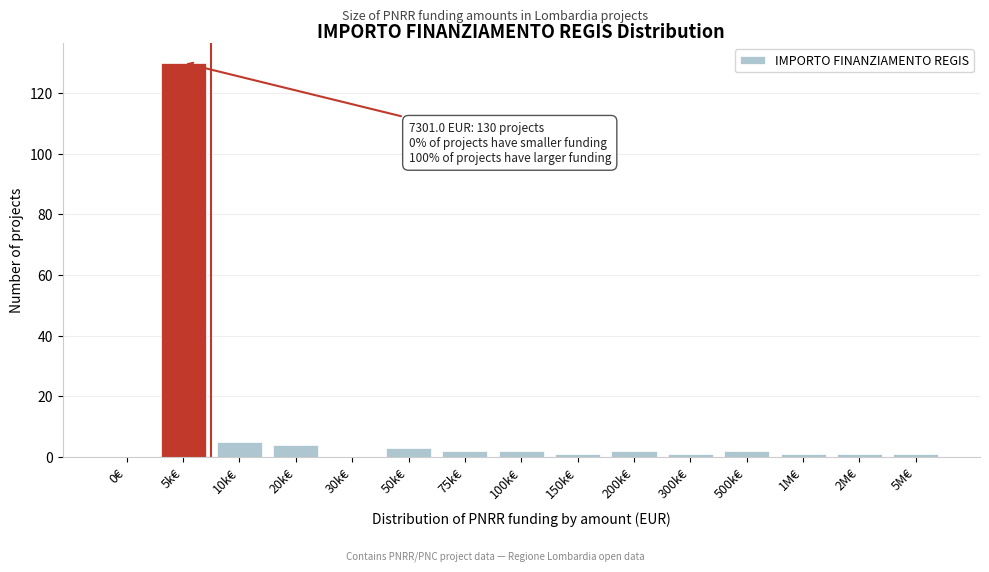

Reading right to left, what are all the values shown in this chart?

5M€=1	2M€=1	1M€=1	500k€=2	300k€=1	200k€=2	150k€=1	100k€=2	75k€=2	50k€=3	30k€=0	20k€=4	10k€=5	5k€=130	0€=0